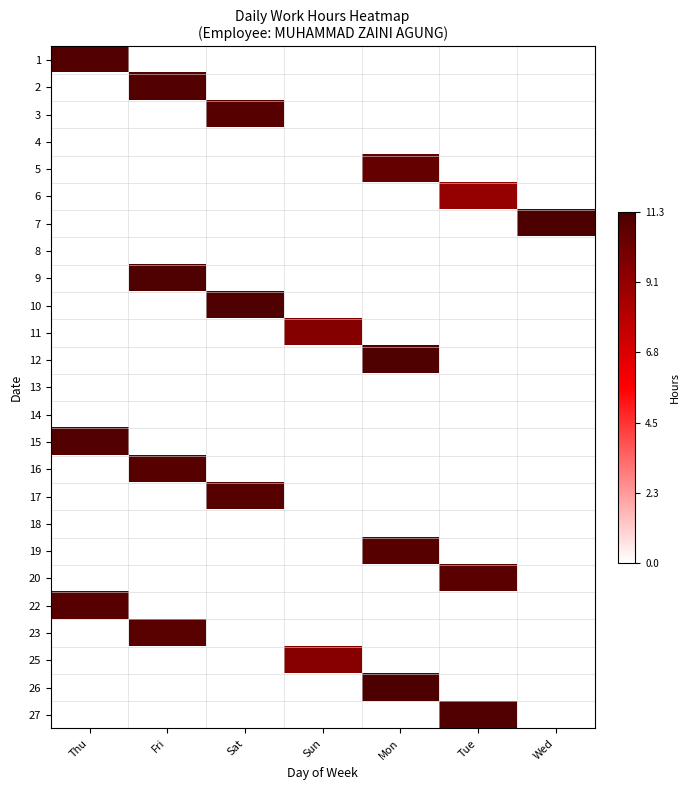

Which label corresponds to the largest value in the chart?

Wed